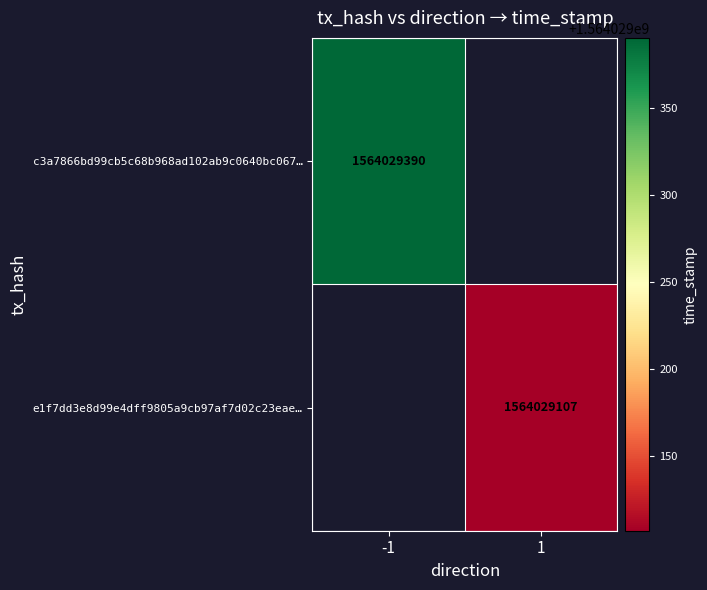

Is the value of e1f7dd3e8d99e4dff9805a9cb97af7d02c23eae at 1 greater than the value of c3a7866bd99cb5c68b968ad102ab9c0640bc067 at 1?

No